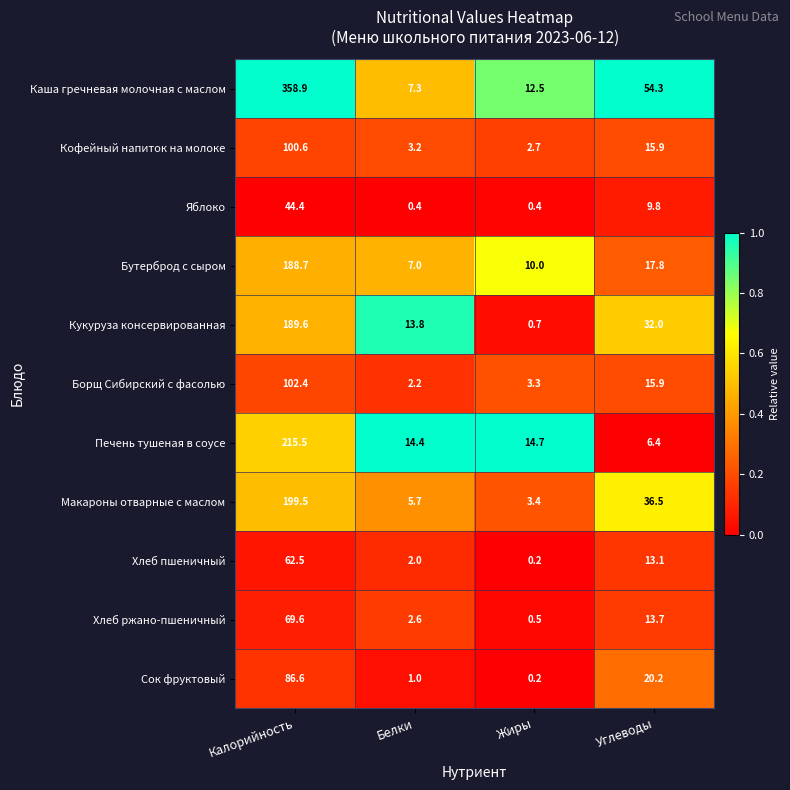

Which category has the highest value across all series?

Калорийность